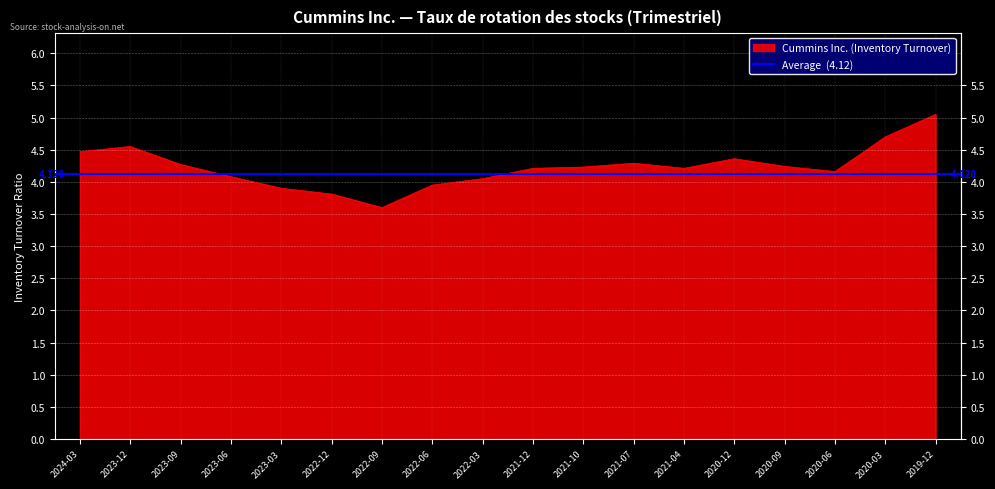

What is the label of the 16th point from the right?

2023-09-30